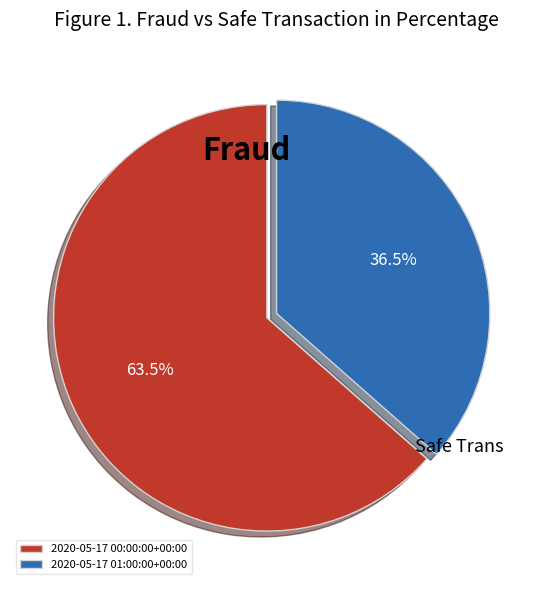

What is the ratio of the value at Fraud to the value at Safe Trans?

1.7